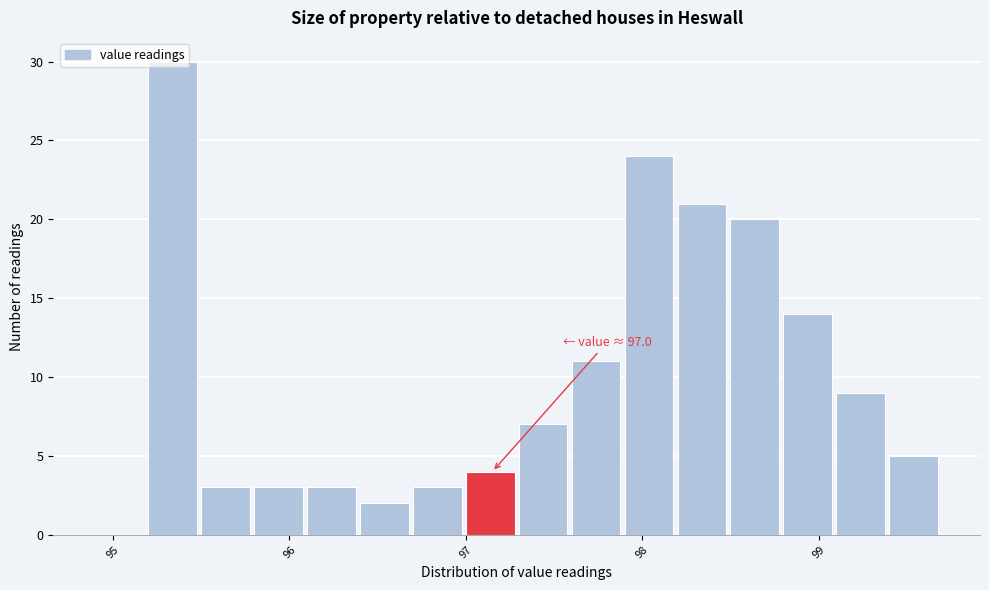

Around what value on the x-axis is the tallest bar? Give the approximate position of its centre, as read against the axis.

95.3